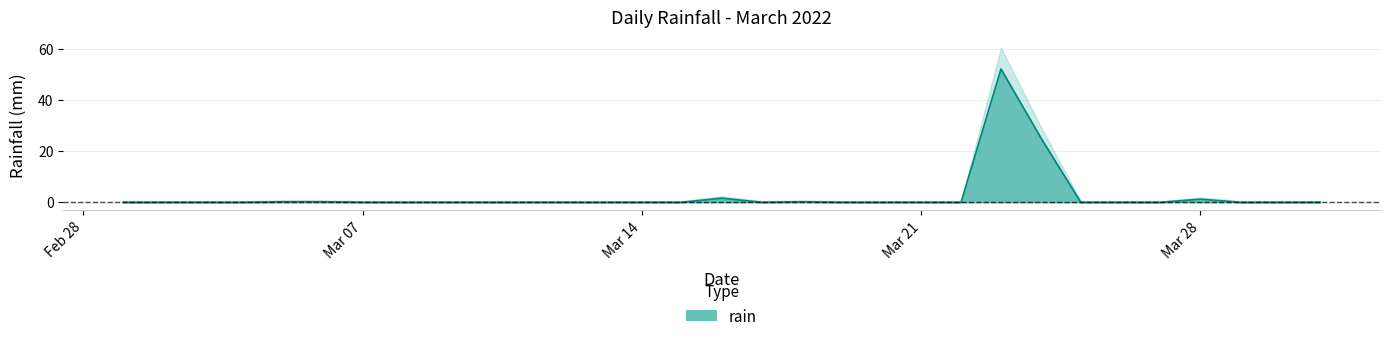

The value of rain at Mar 14 is -29.8. True or false?

False